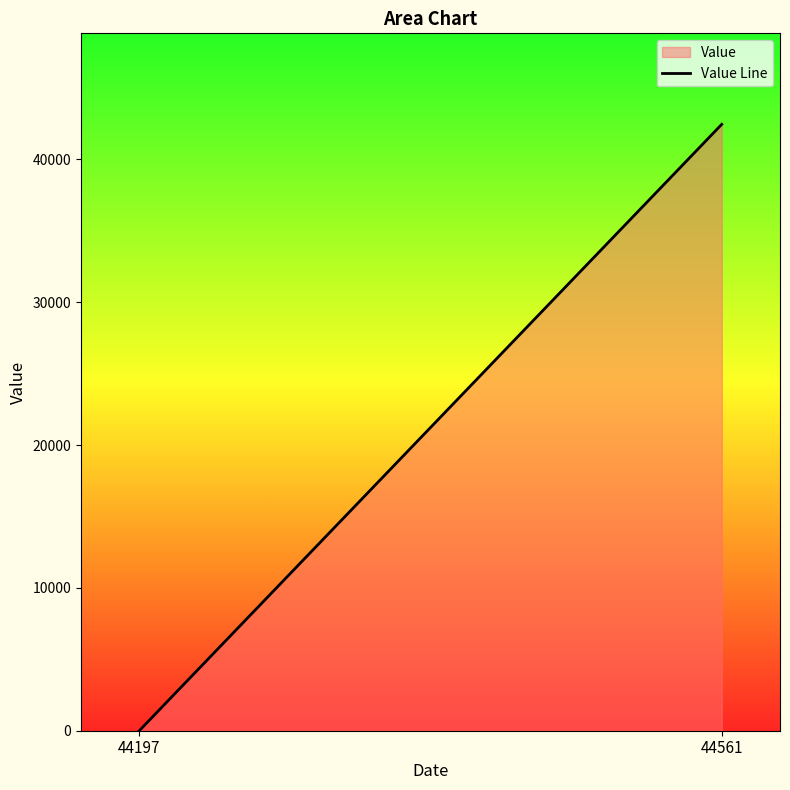

The chart shows a value of 42451 at 44561. True or false?

True